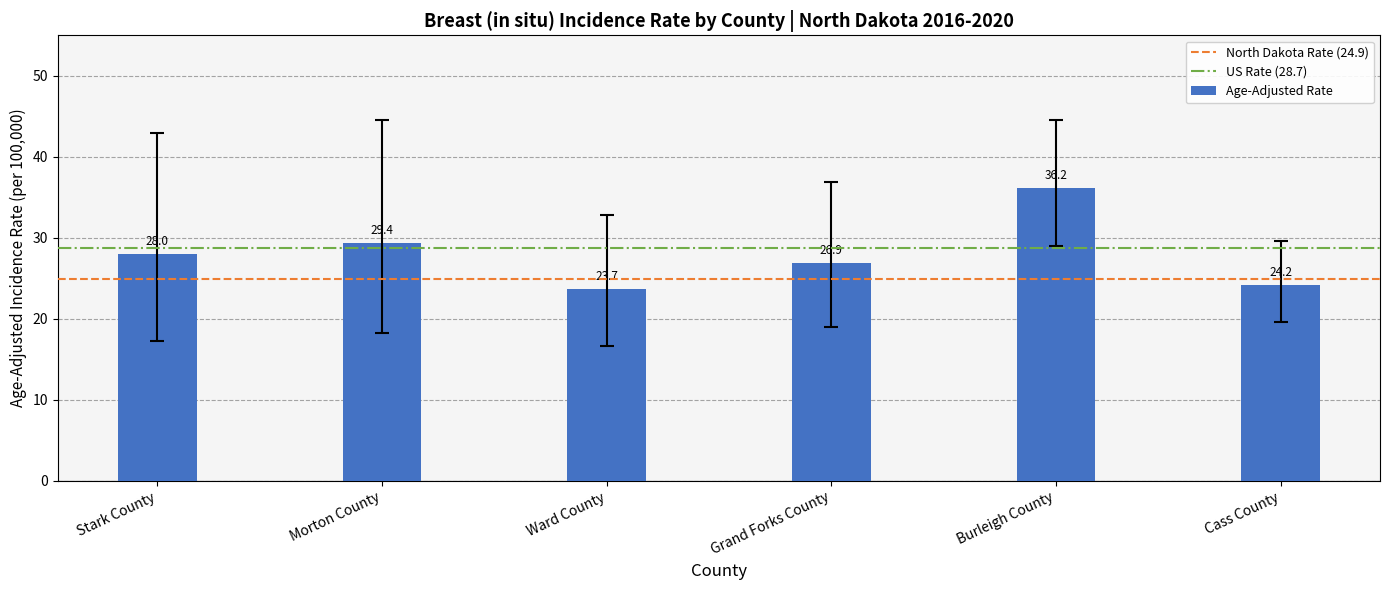

Count the number of categories in the chart.

6